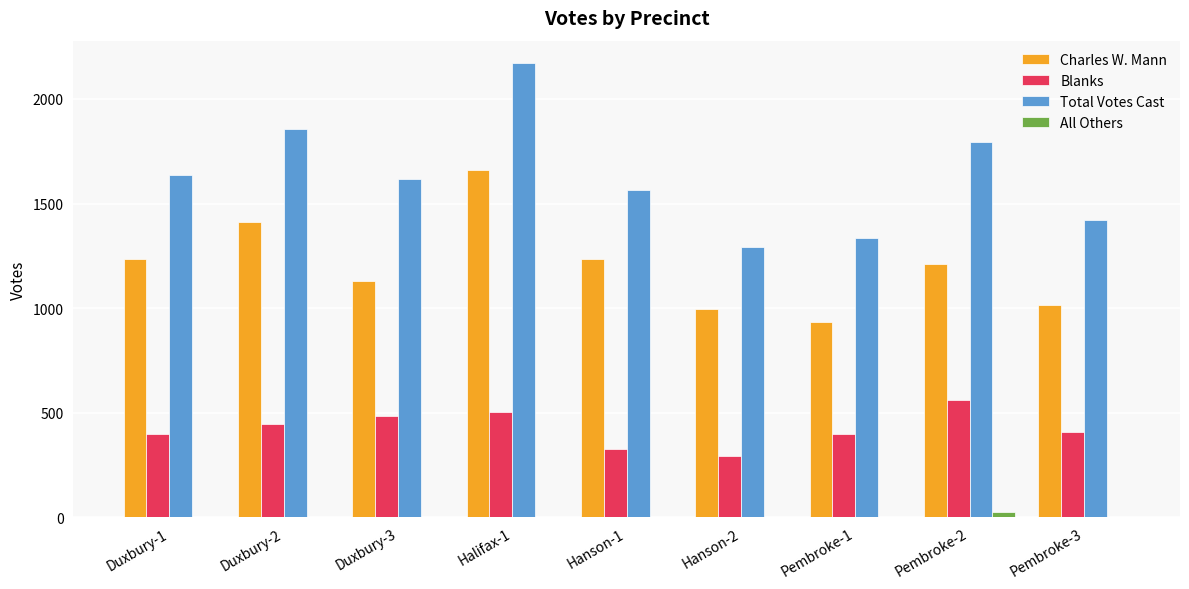

Which series changed the most between Halifax-1 and Pembroke-1?

Total Votes Cast